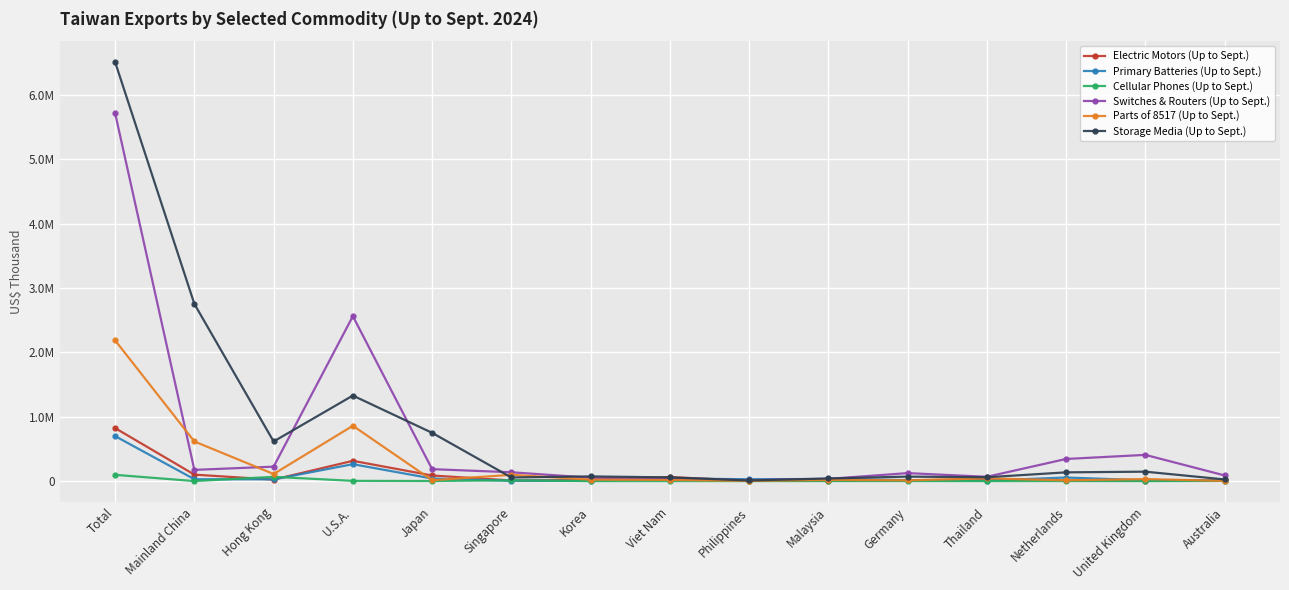

At Malaysia, list the series in order from smallest to largest.

Cellular Phones (Up to Sept.), Electric Motors (Up to Sept.), Parts of 8517 (Up to Sept.), Primary Batteries (Up to Sept.), Switches & Routers (Up to Sept.), Storage Media (Up to Sept.)